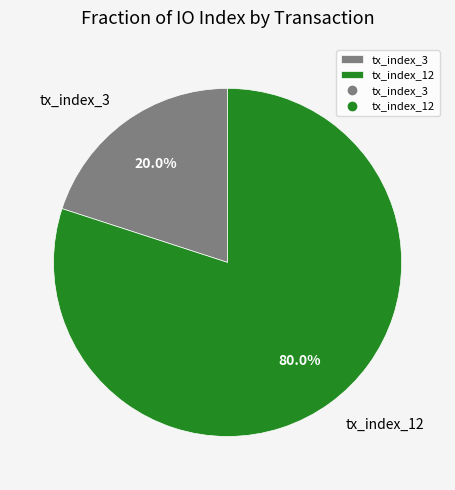

How many slices are in this pie chart?

2